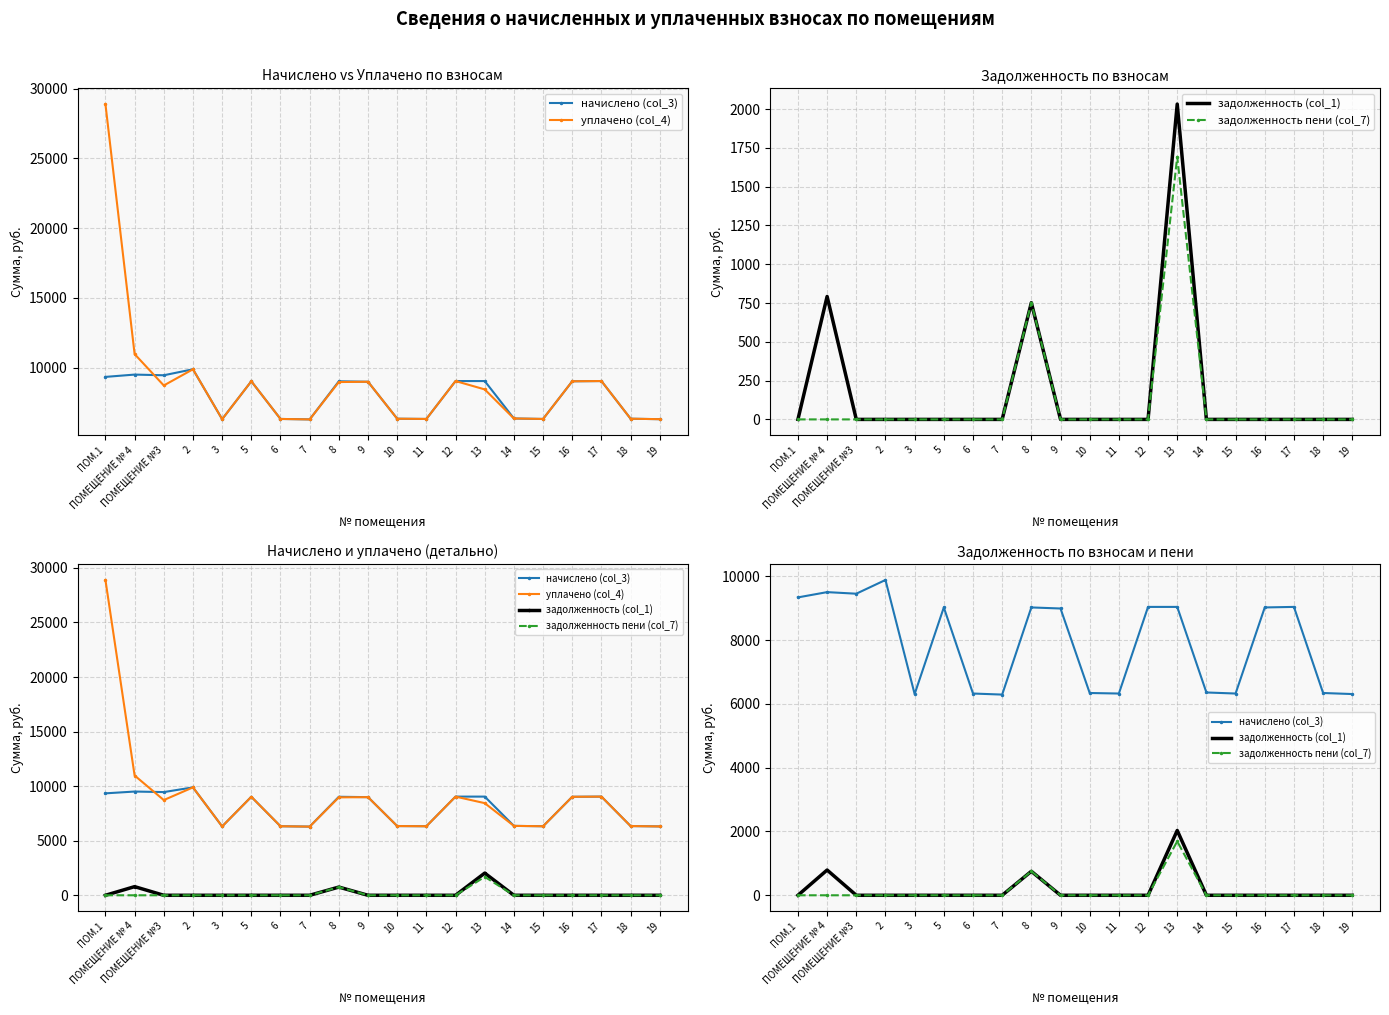

How many distinct data groups are displayed?

4